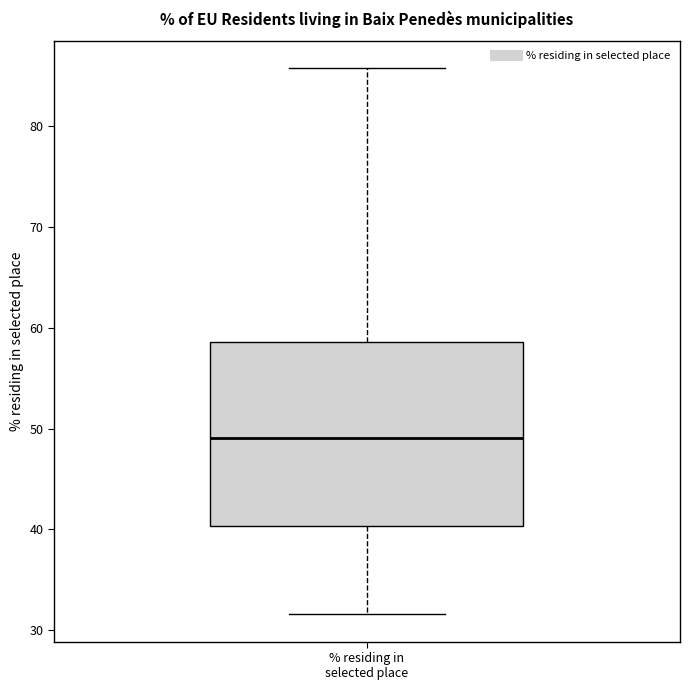

Where does the median line of the box for % residing in selected place sit on the y-axis? The values are not printed on the chart, so give them approximately, as read against the axis.

49